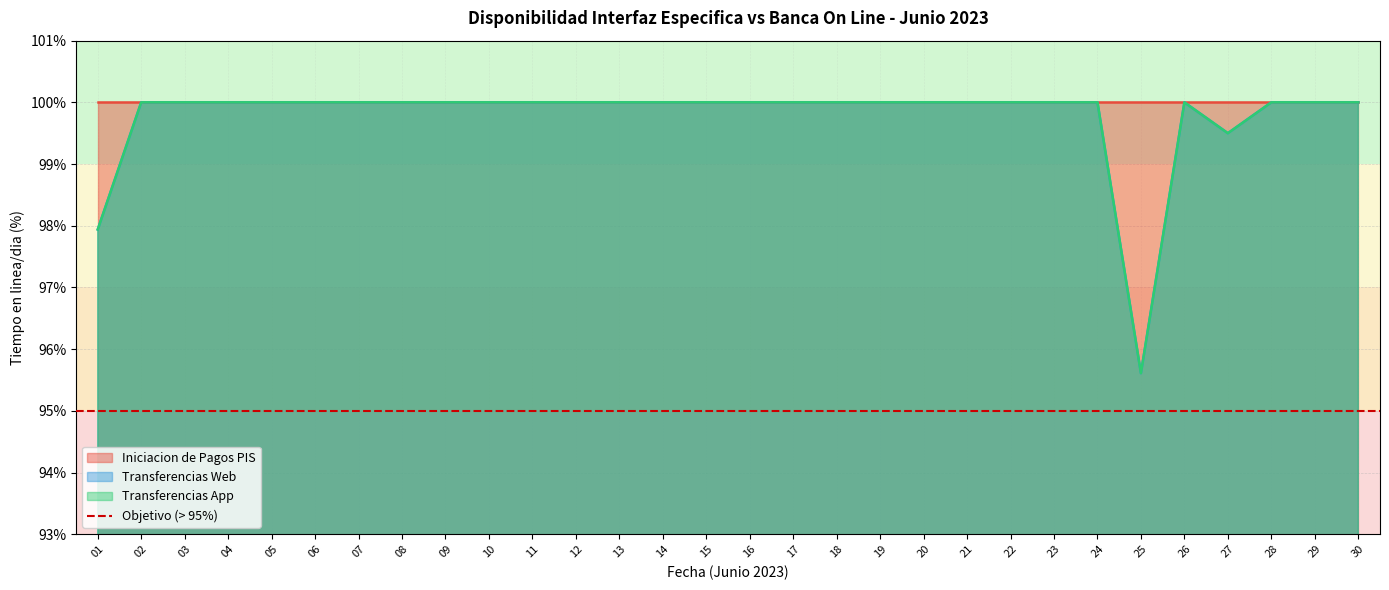

In Transferencias App, how many points are lower than both neighbors (excluding endpoints)?

2